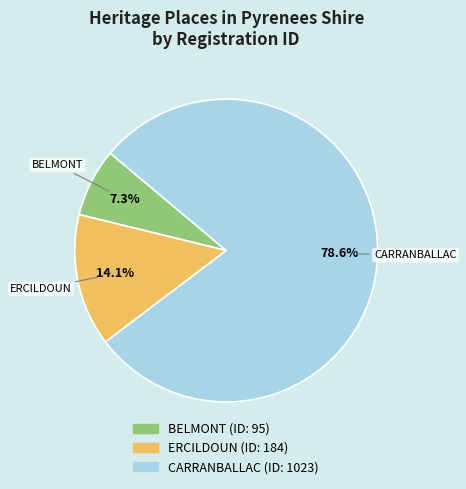

True or false: ERCILDOUN accounts for 27% of the total.

False